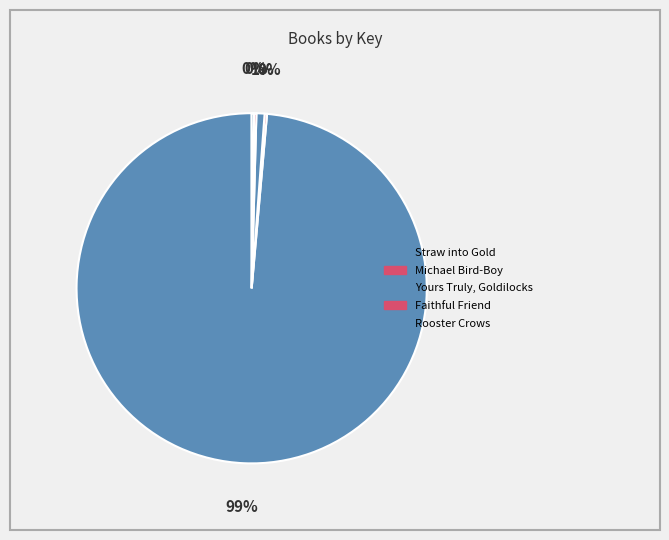

Which slice represents more than half of the pie?

Straw into Gold